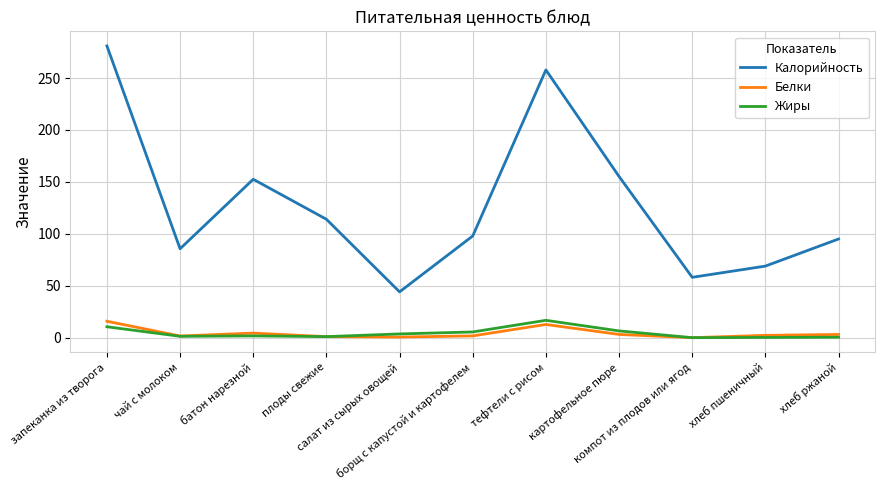

Which series has the widest spread of values?

Калорийность